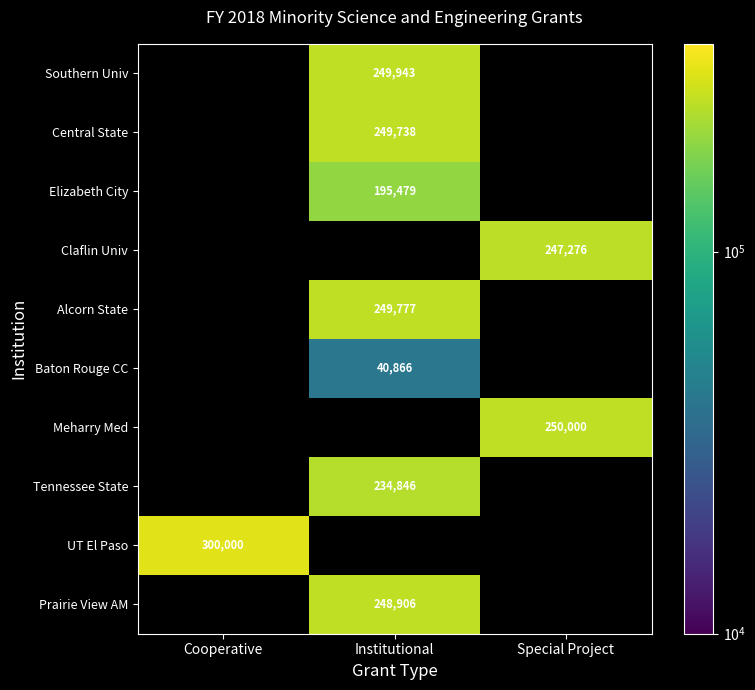

True or false: Baton Rouge CC has a value of 64068 at Institutional.

False